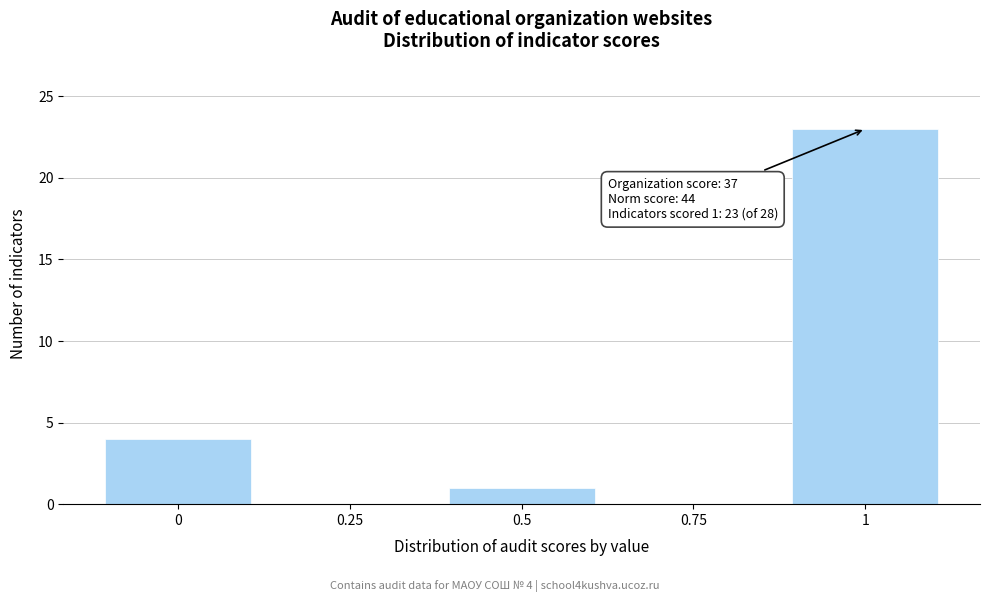

Reading right to left, extract all data points from this chart.

1=23	0.75=0	0.5=1	0.25=0	0=4